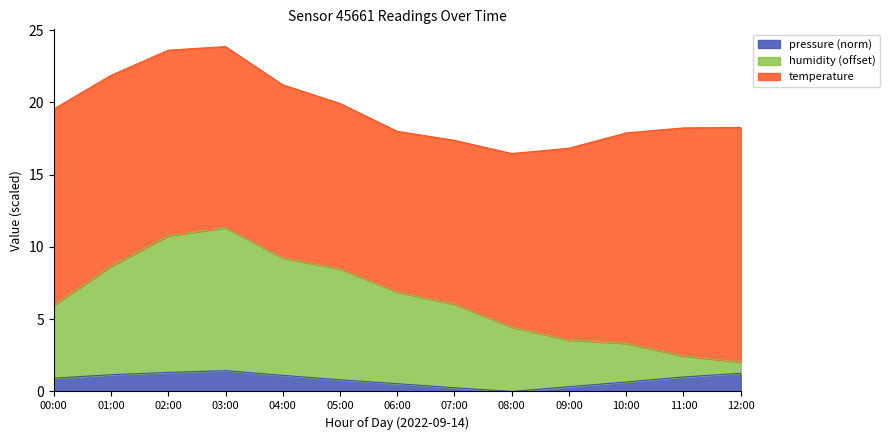

In pressure_norm, how many points are lower than both neighbors (excluding endpoints)?

1